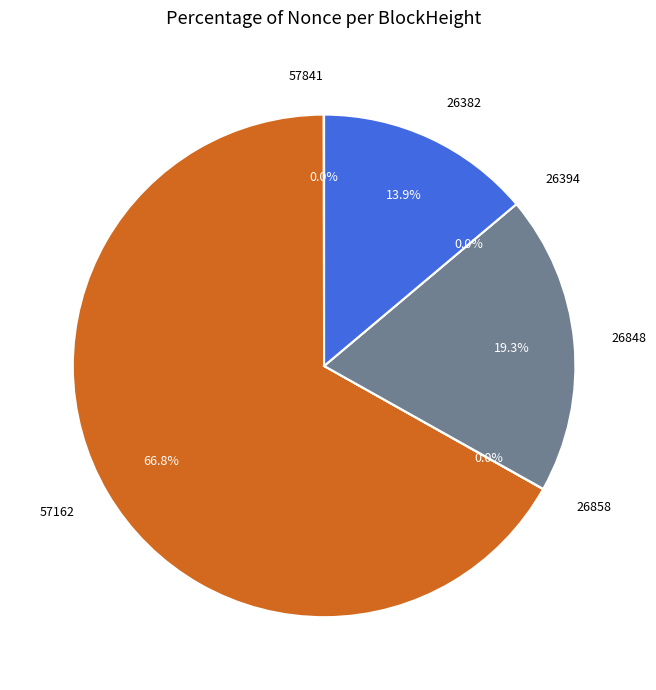

To the nearest percent, what is the difference between the largest and smallest slice percentages?

67%